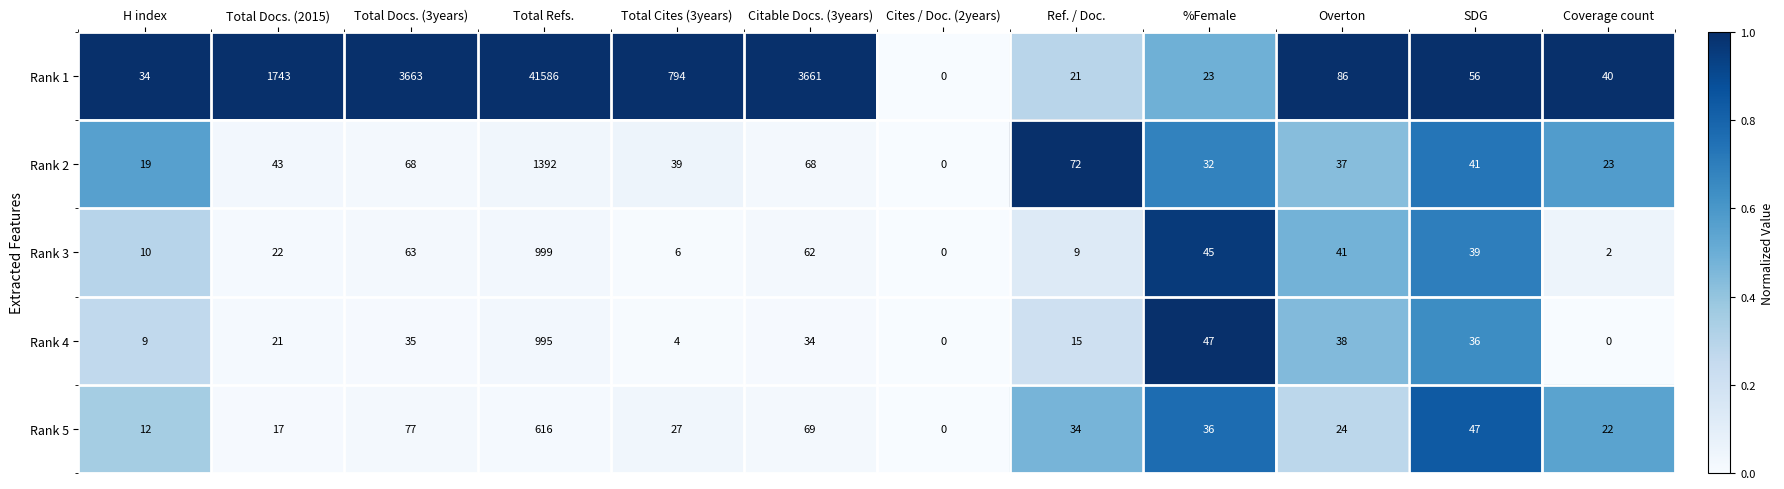

What is the maximum value for Rank 4?

995